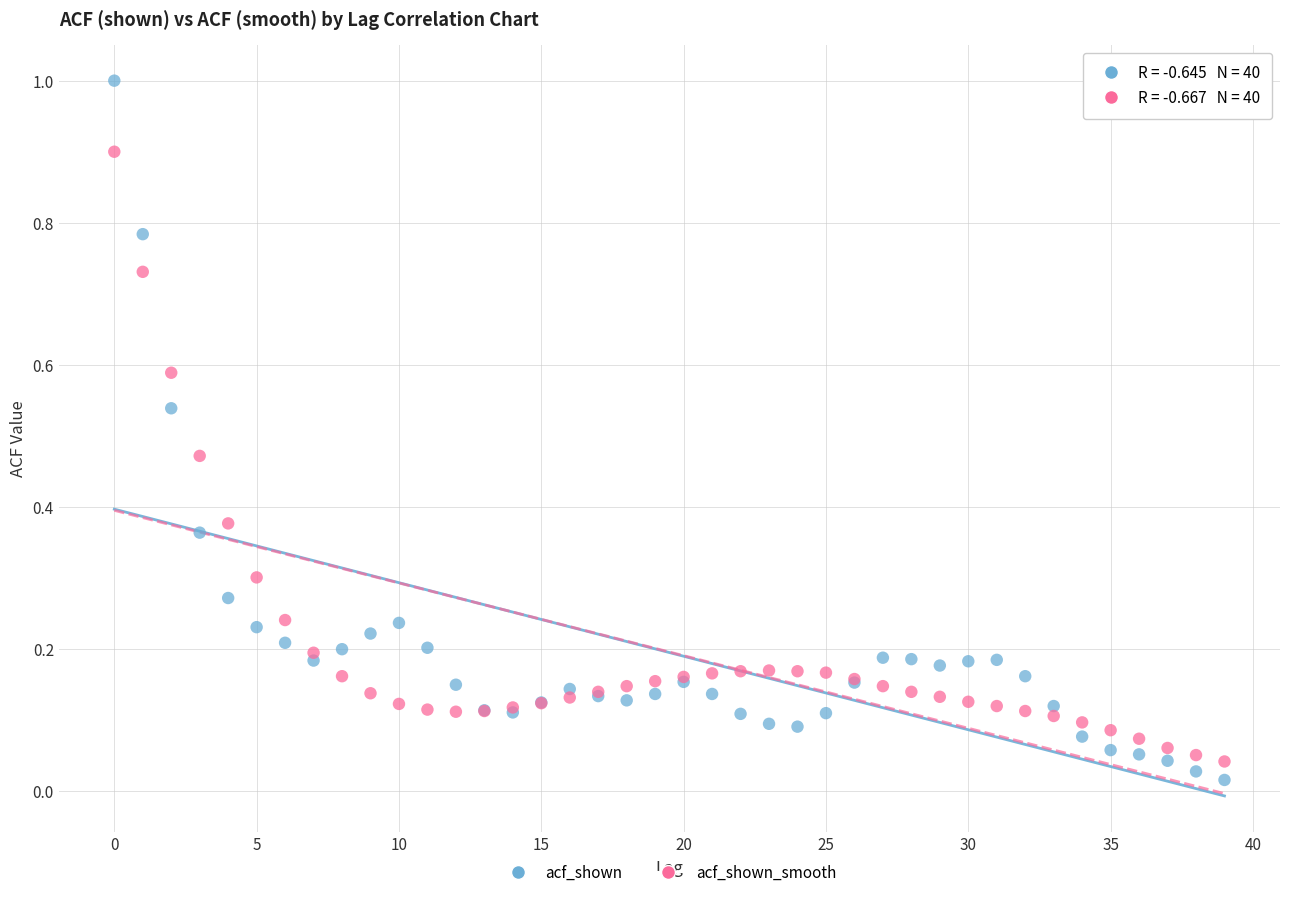

What are all the series names shown in the legend?

acf_shown, acf_shown_smooth